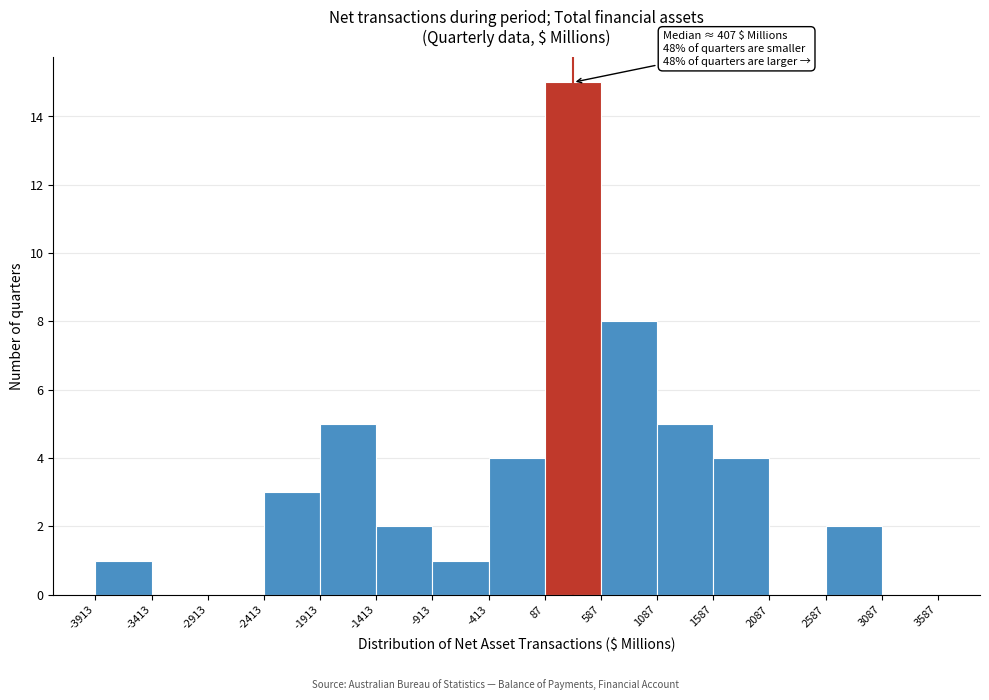

Which range on the x-axis has the tallest bar?

87 to 587